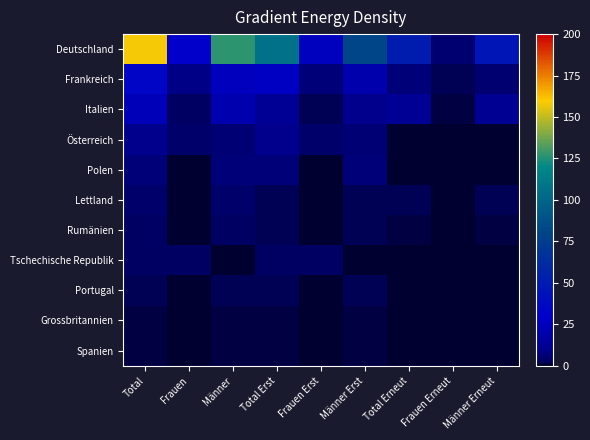

What is the difference between the highest and lowest values at Total?

157